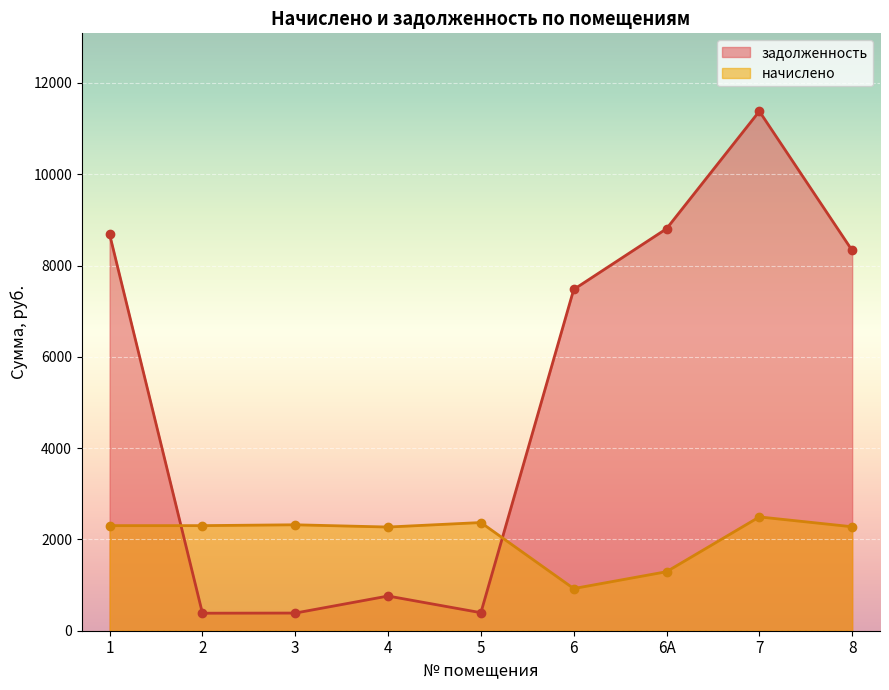

List the series in order of their peak value, highest first.

задолженность, начислено